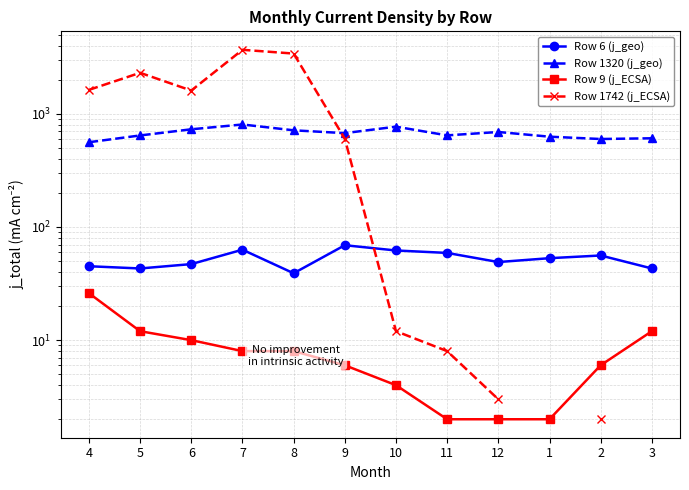

What are all the series names shown in the legend?

Row 6 (j_geo), Row 1320 (j_geo), Row 9 (j_ECSA), Row 1742 (j_ECSA)